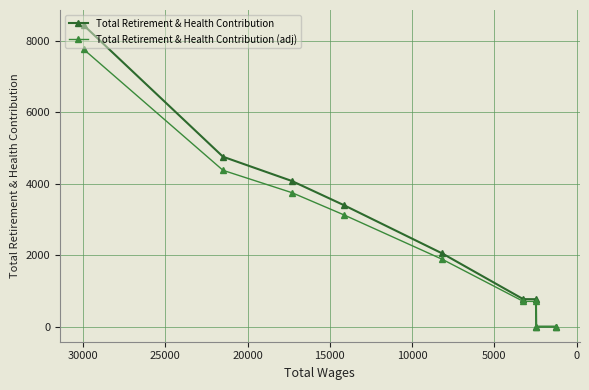

Reading left to right, what are all the values shown in this chart?

Total Retirement & Health Contribution: 8432.0	4751.0	4072.0	3395.0	2046.0	769.0	767.0	0.0	0.0
Total Retirement & Health Contribution (adj): 7757.4	4370.9	3746.2	3123.4	1882.3	707.5	705.6	0.0	0.0